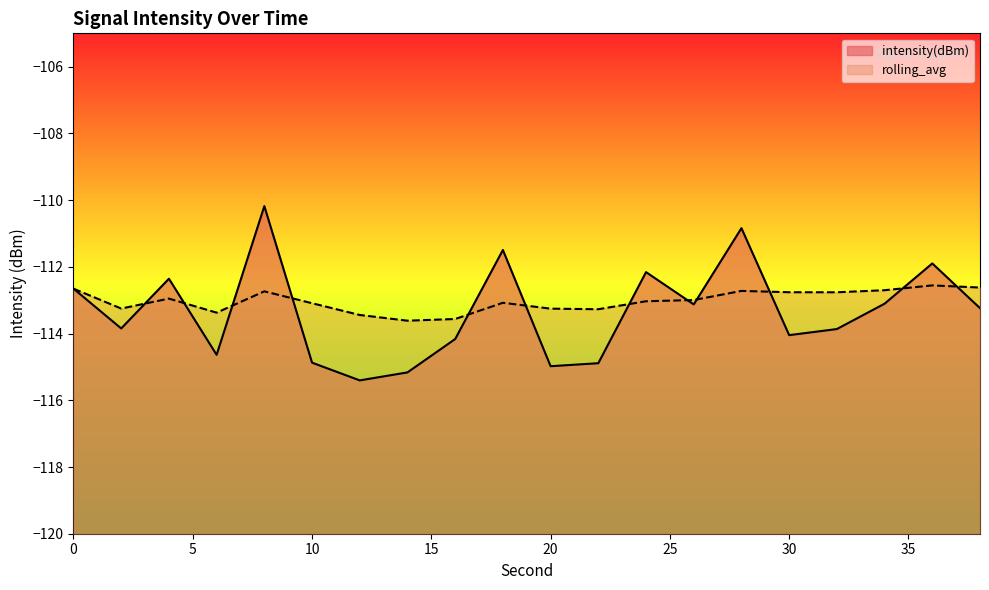

What is the difference between the maximum and second lowest values in the intensity(dBm) series?

5.0